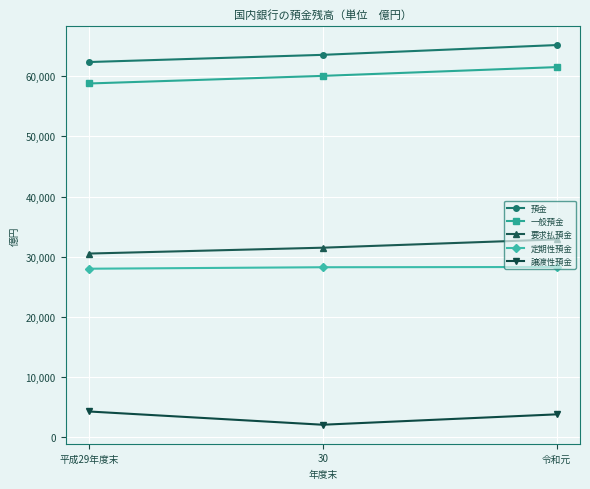

Is this an area chart (filled region under the line)?

No